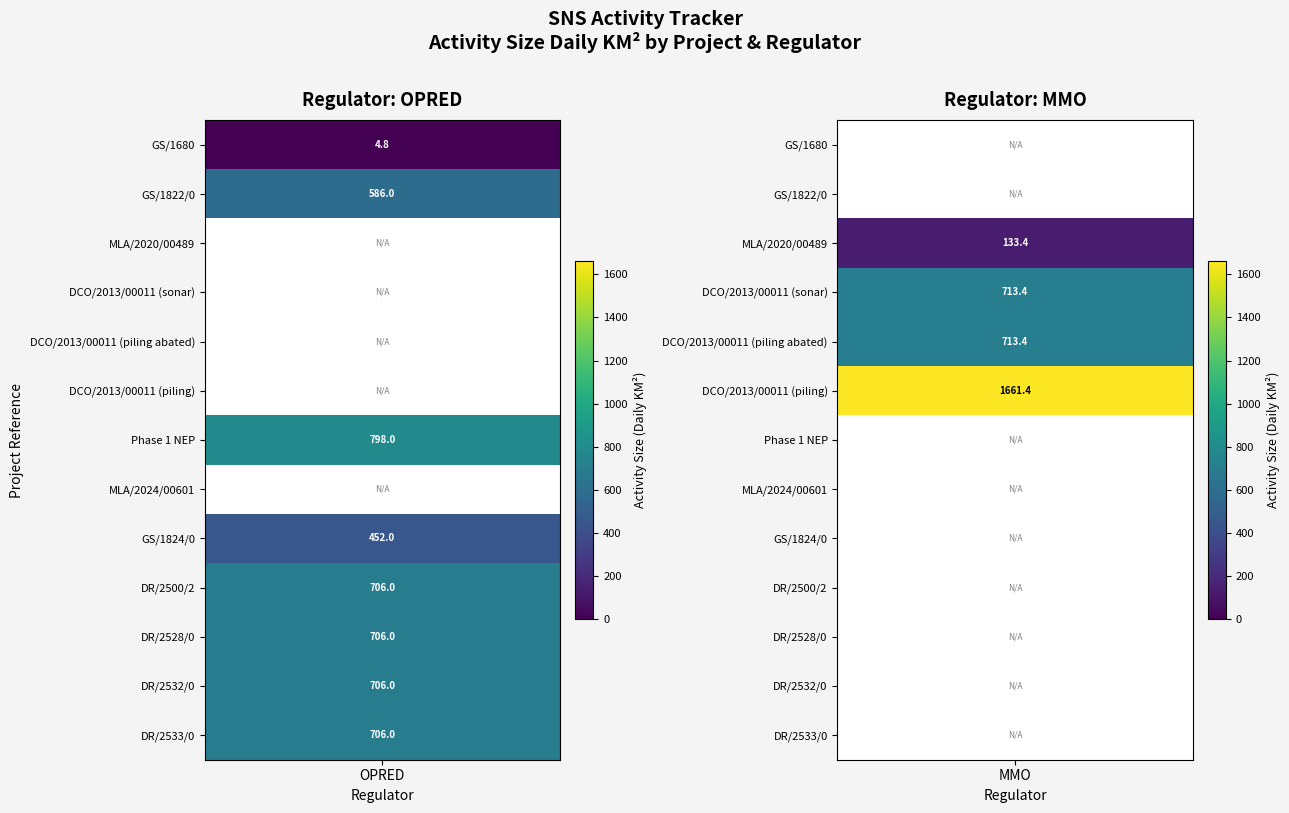

How many data points in GS/1680 are above 4?

1